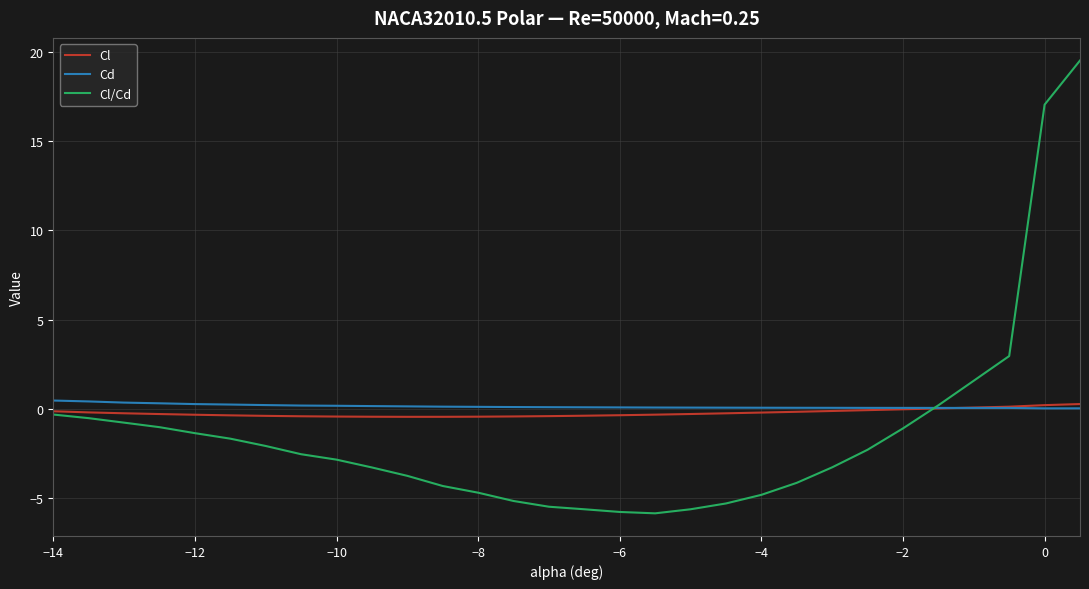

What is the maximum value shown in the chart?

19.5